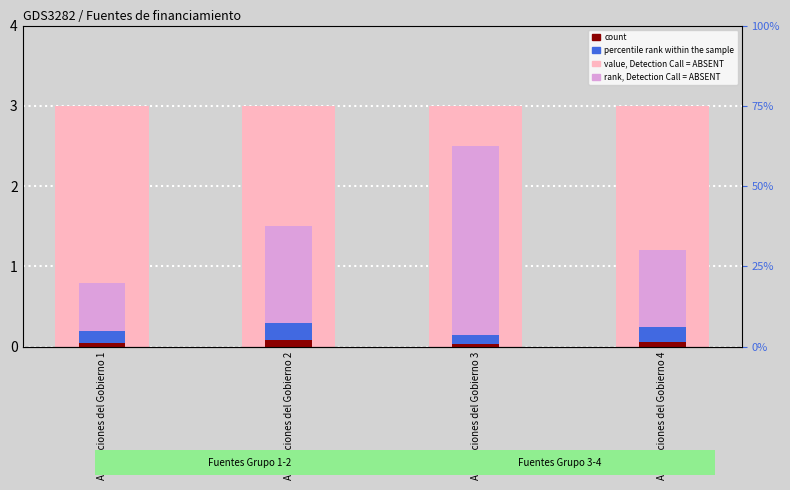

Is it true that count equals 0.1 at Aportaciones del Gobierno 4?

True